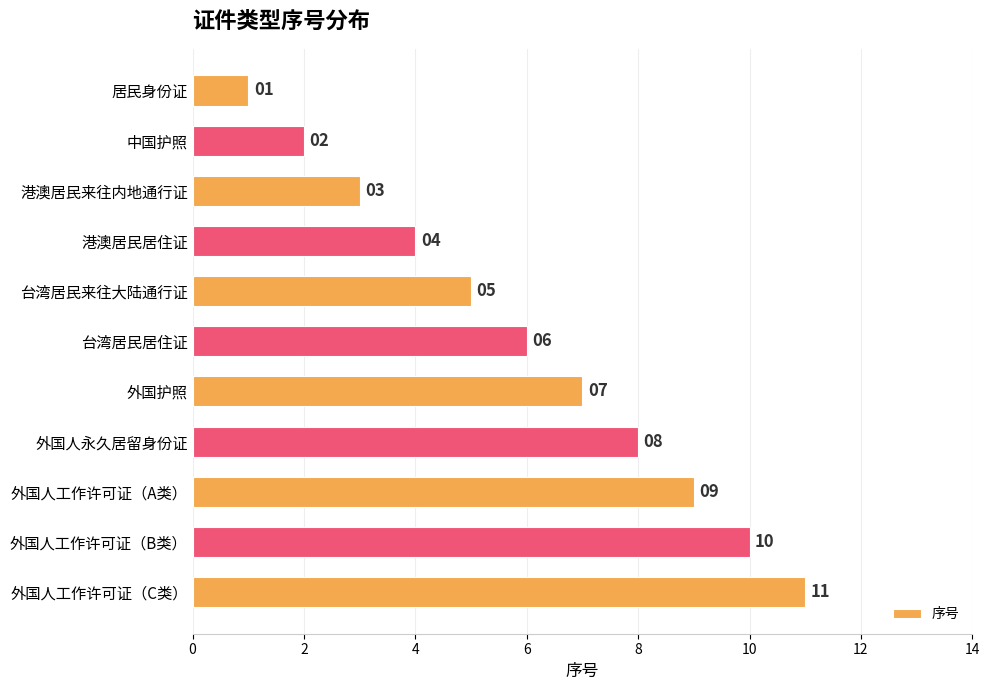

Is it true that the value at 台湾居民居住证 is 10?

False